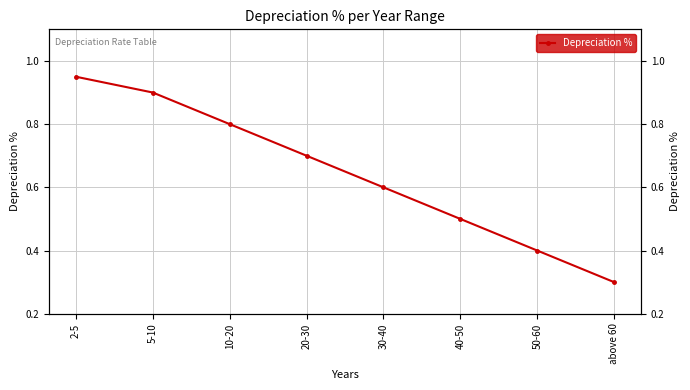

The value at 40-50 is 0.9. True or false?

False